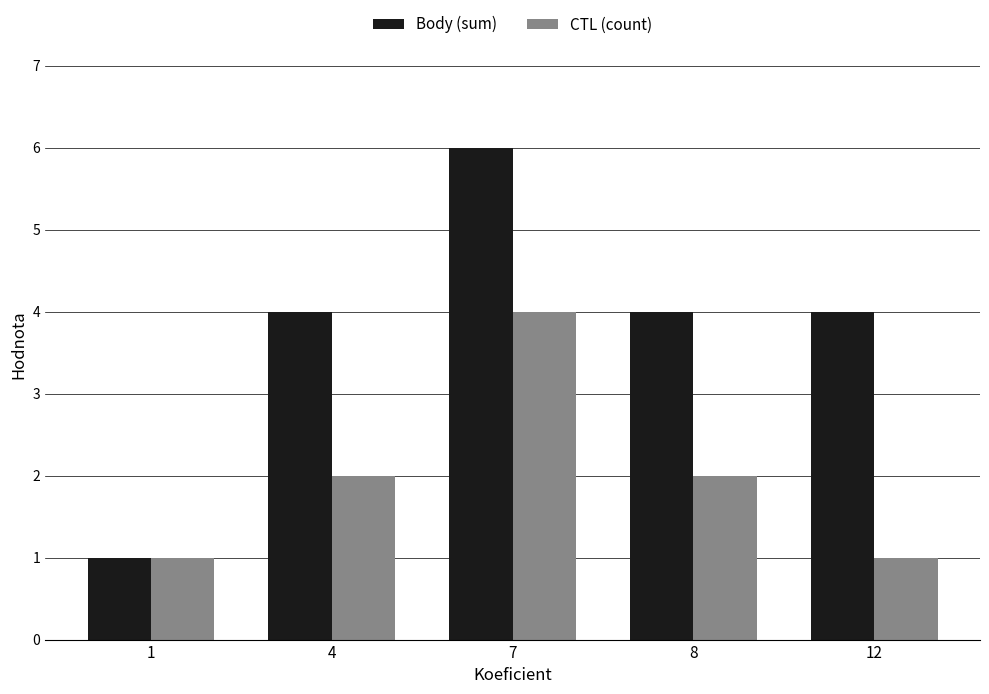

Is it true that CTL (count) equals 1 at 4?

False